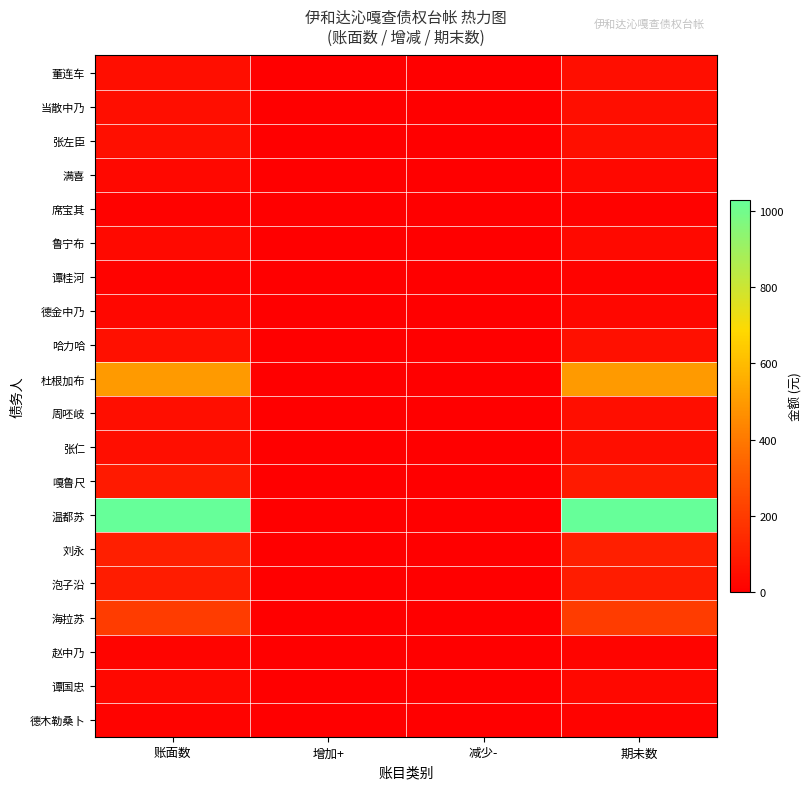

Reading right to left, extract all data points from this chart.

董连车: 期未数=50.0	减少-=0.0	增加+=0.0	账面数=50.0
当散中乃: 期未数=52.0	减少-=0.0	增加+=0.0	账面数=52.0
张左臣: 期未数=54.0	减少-=0.0	增加+=0.0	账面数=54.0
满喜: 期未数=30.0	减少-=0.0	增加+=0.0	账面数=30.0
席宝其: 期未数=10.0	减少-=0.0	增加+=0.0	账面数=10.0
鲁宁布: 期未数=35.0	减少-=0.0	增加+=0.0	账面数=35.0
谭桂河: 期未数=15.0	减少-=0.0	增加+=0.0	账面数=15.0
德金中乃: 期未数=27.9	减少-=0.0	增加+=0.0	账面数=27.9
哈力哈: 期未数=60.0	减少-=0.0	增加+=0.0	账面数=60.0
杜根加布: 期未数=500.0	减少-=0.0	增加+=0.0	账面数=500.0
周呸岐: 期未数=50.0	减少-=0.0	增加+=0.0	账面数=50.0
张仁: 期未数=50.0	减少-=0.0	增加+=0.0	账面数=50.0
嘎鲁尺: 期未数=90.0	减少-=0.0	增加+=0.0	账面数=90.0
温都苏: 期未数=1028.8	减少-=0.0	增加+=0.0	账面数=1028.8
刘永: 期未数=105.7	减少-=0.0	增加+=0.0	账面数=105.7
泡子沿: 期未数=100.0	减少-=0.0	增加+=0.0	账面数=100.0
海拉苏: 期未数=202.3	减少-=0.0	增加+=0.0	账面数=202.3
赵中乃: 期未数=17.4	减少-=0.0	增加+=0.0	账面数=17.4
谭国忠: 期未数=30.0	减少-=0.0	增加+=0.0	账面数=30.0
德木勒桑卜: 期未数=13.1	减少-=0.0	增加+=0.0	账面数=13.1